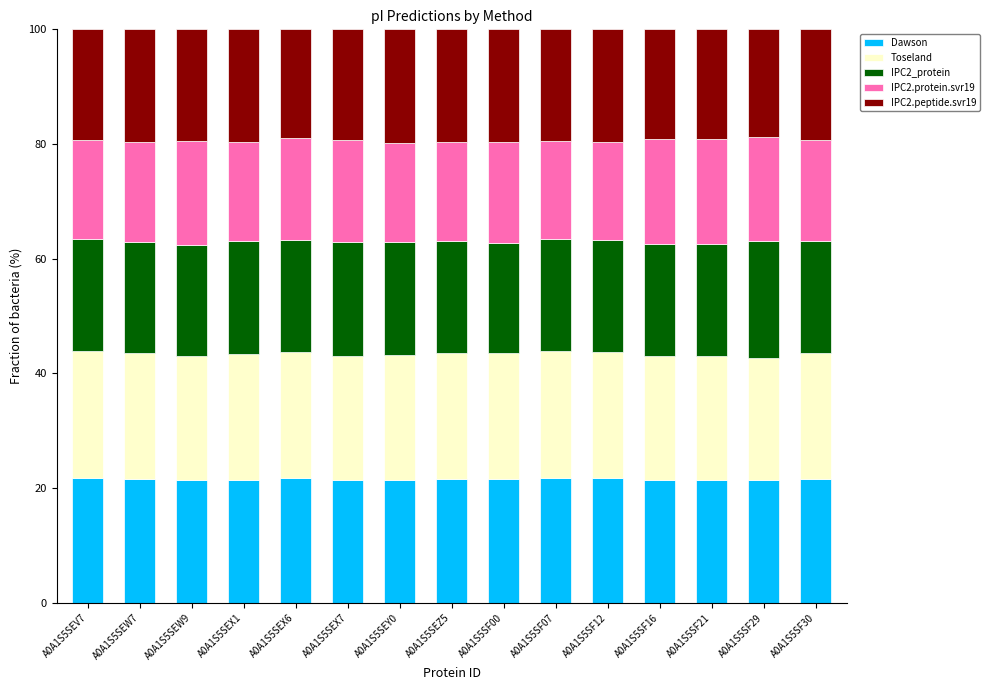

What is the maximum value for Dawson?

21.8